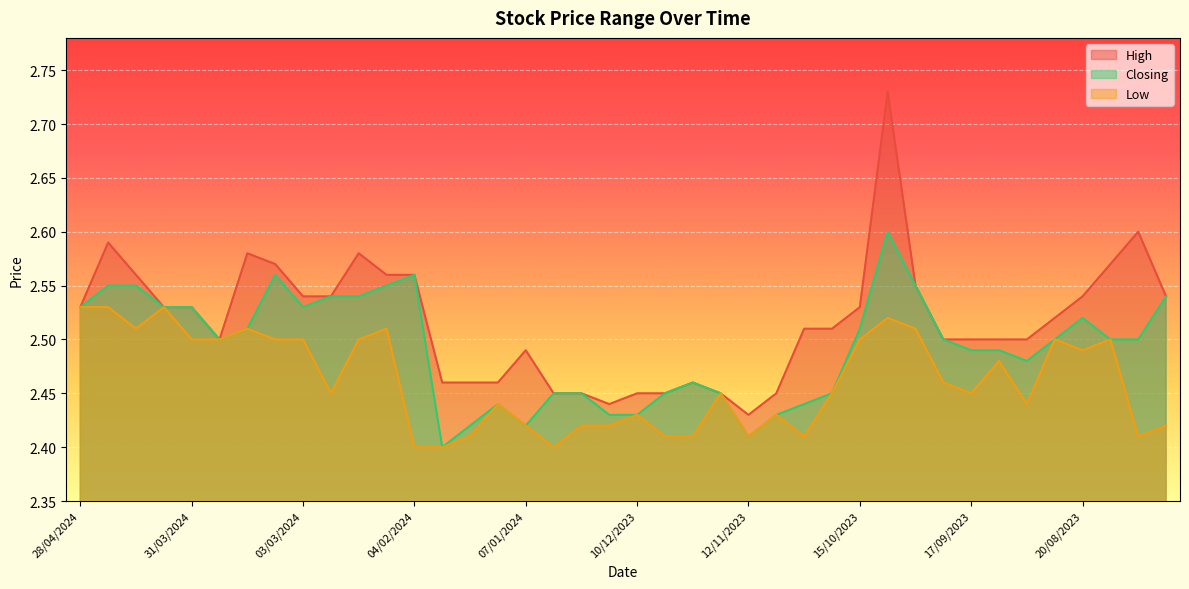

What is the label of the 7th point from the right?

10/09/2023